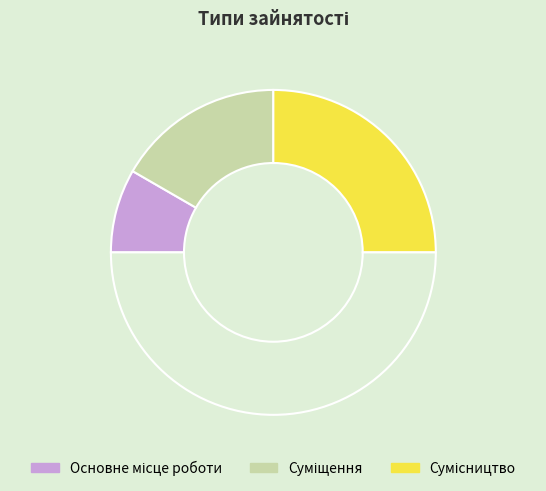

What is the smallest slice in the pie chart?

Основне місце роботи